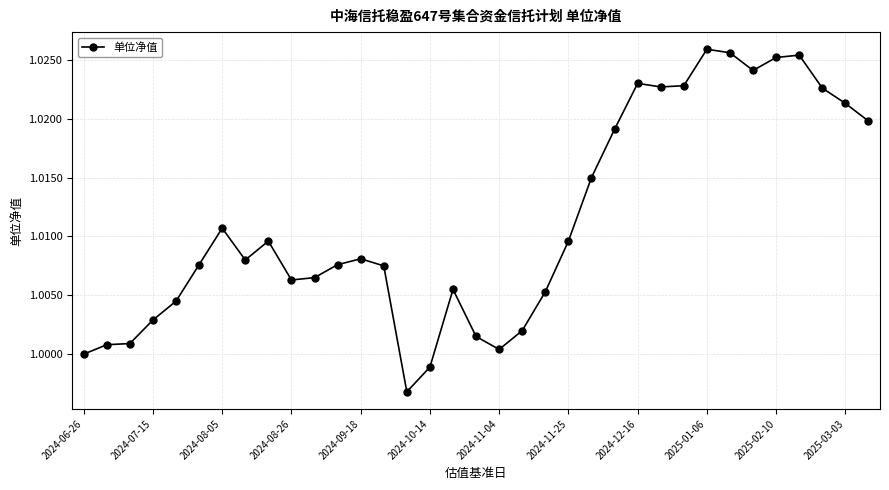

What is the sum of all values?

35.4